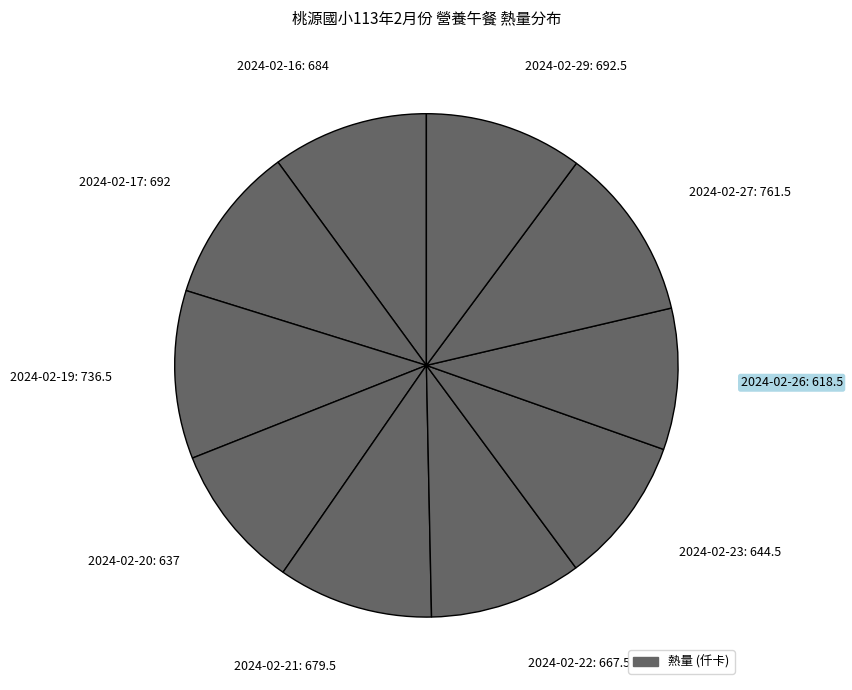

Is the sum of 2024-02-22: 667.5 and 2024-02-16: 684 greater than half?

No